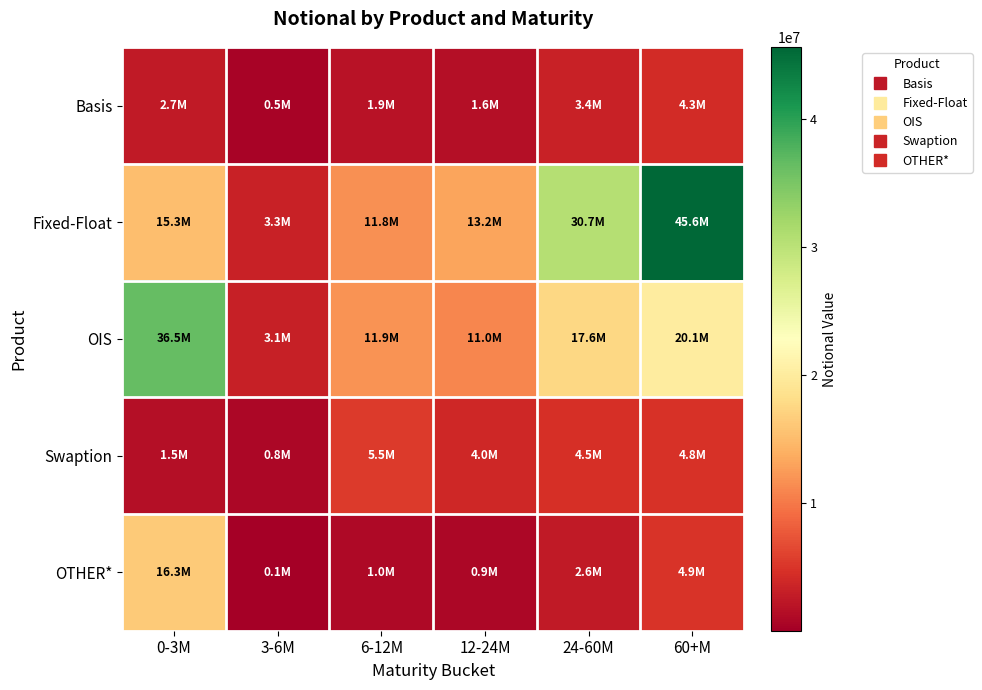

Rank the series at 24-60M from lowest to highest value.

OTHER*, Basis, Swaption, OIS, Fixed-Float